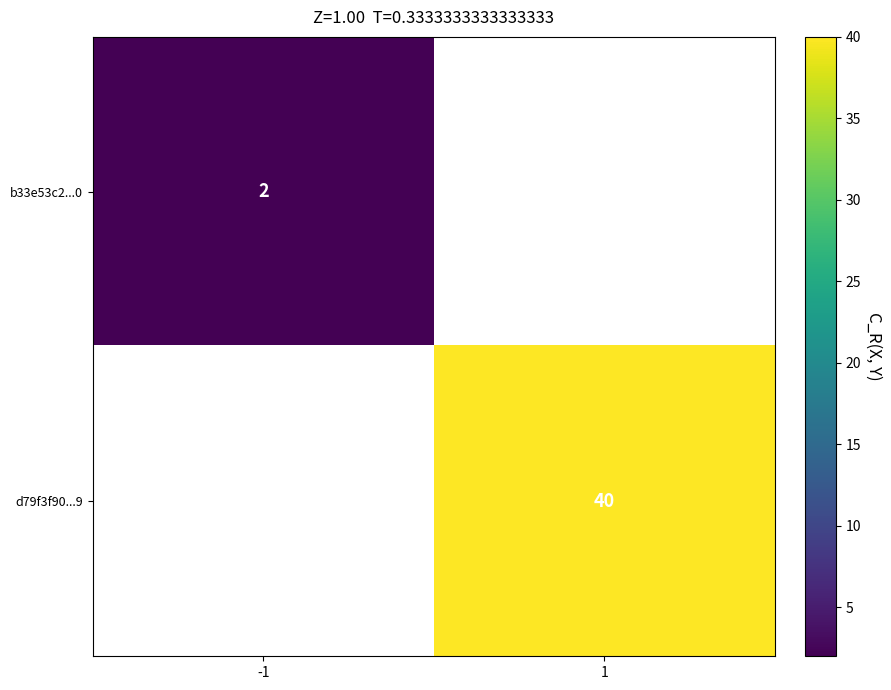

Is it true that b33e53c2...0 equals 2 at -1?

True